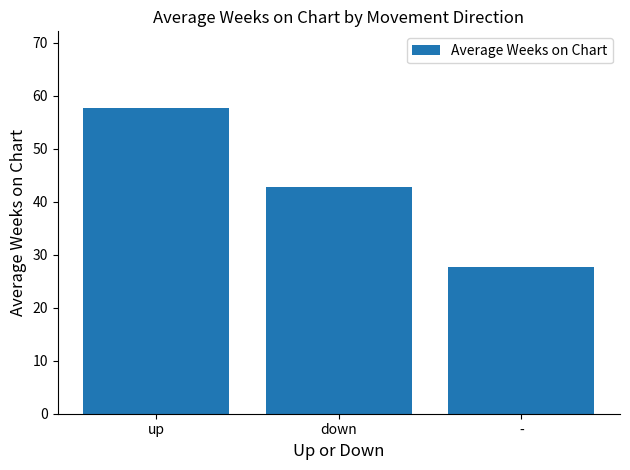

How many categories are shown in the chart?

3